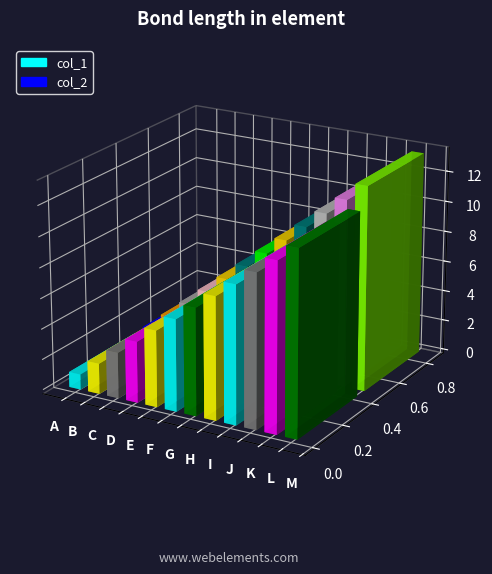

What is the sum of the col_1 values at B and I?

11.0